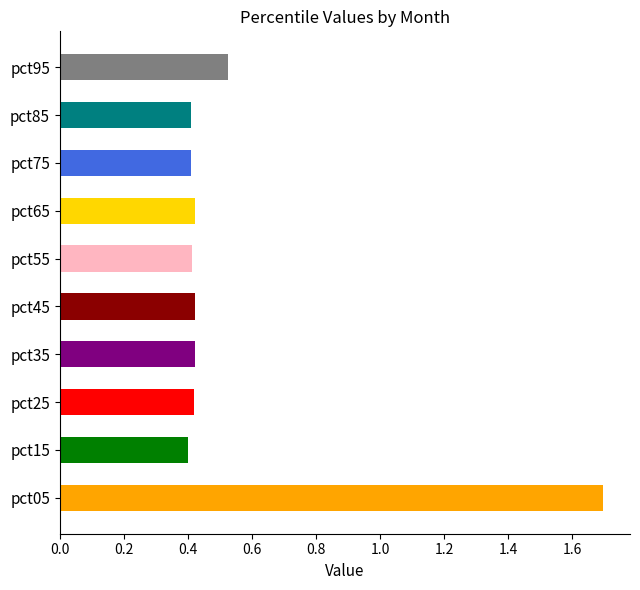

What is the average value?

0.6